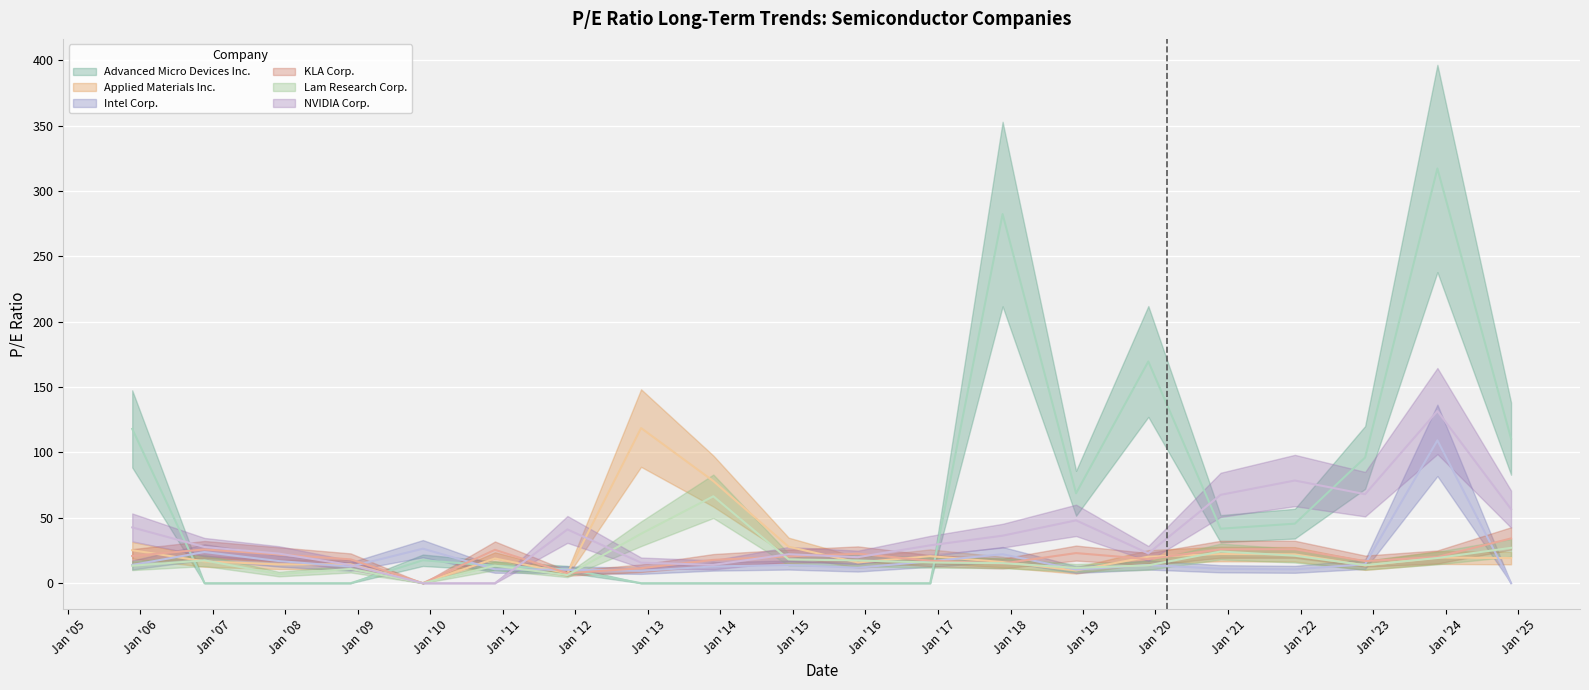

The Advanced Micro Devices Inc. series shows 68.8 at 2018-11-27. True or false?

True